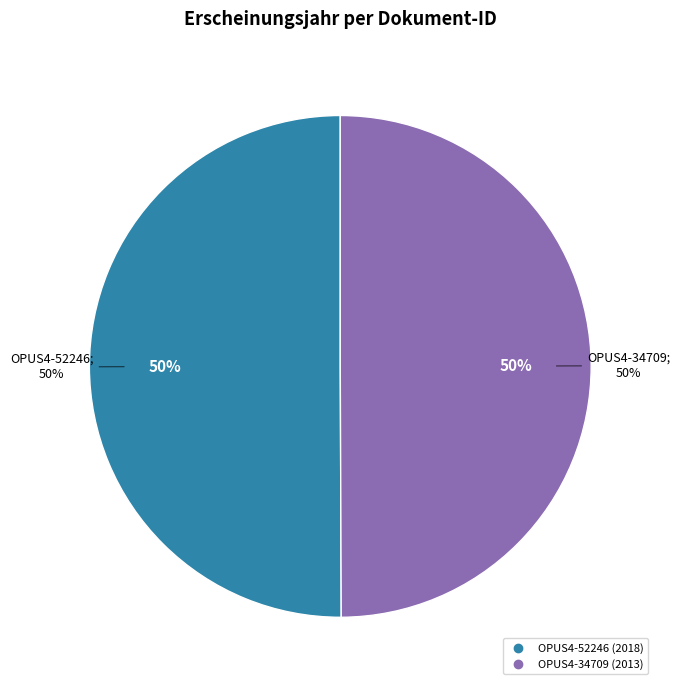

Rank the categories by value from highest to lowest.

OPUS4-52246, OPUS4-34709